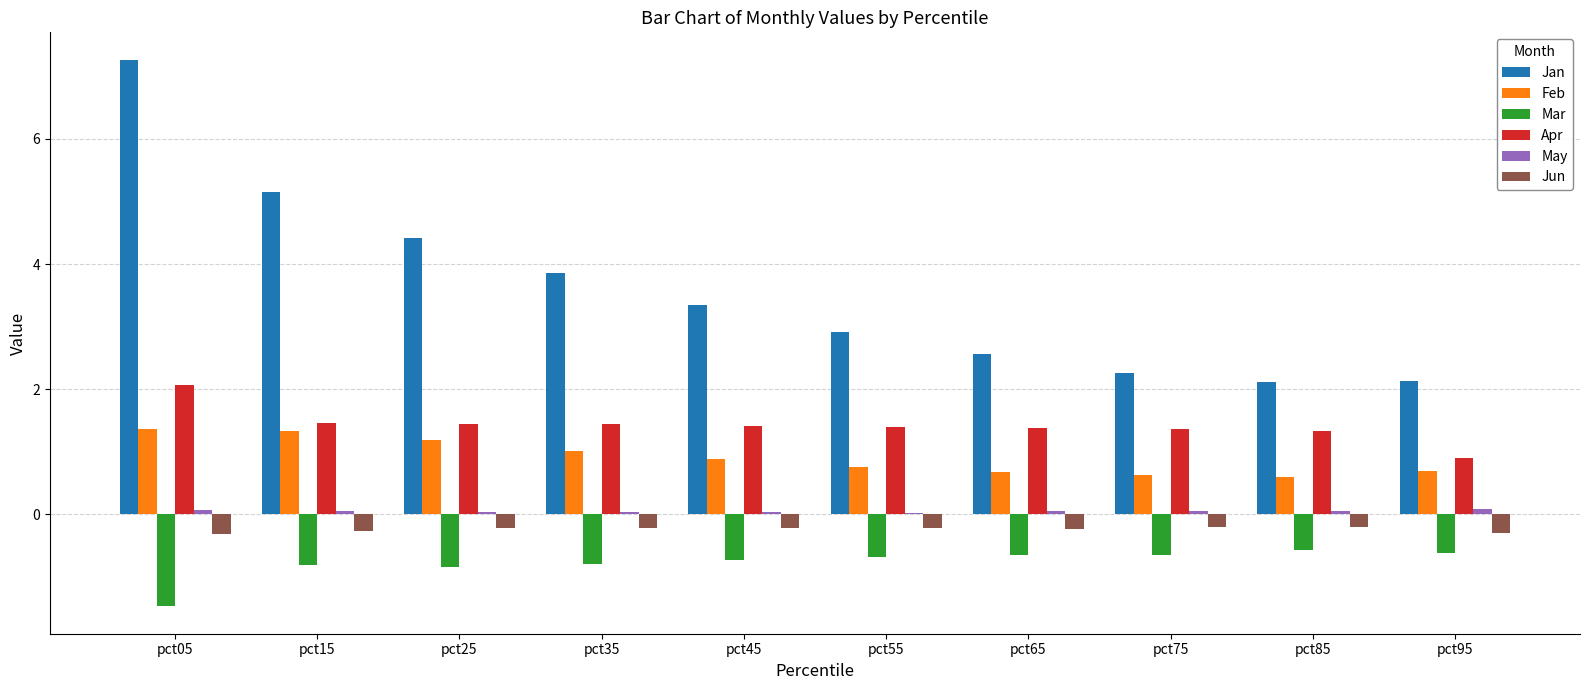

Which series has the largest total across all categories?

Jan